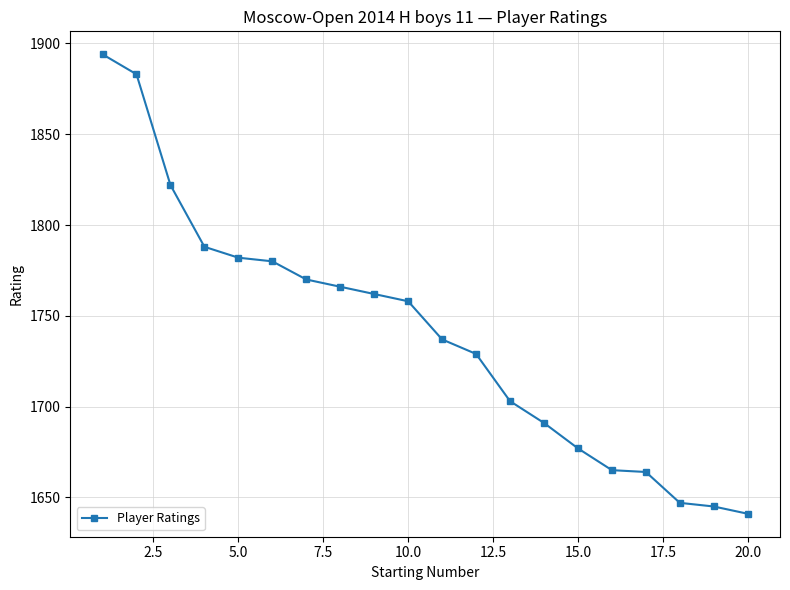

What is the difference between the maximum and second lowest values?

249